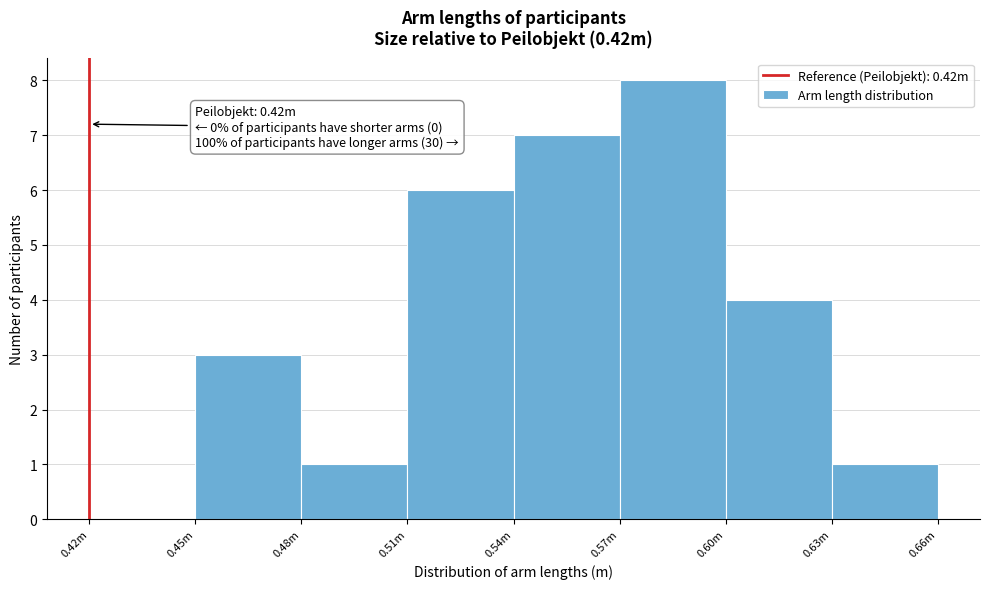

Reading left to right, list all the values displayed in this chart.

0.42m=0	0.45m=3	0.48m=1	0.51m=6	0.54m=7	0.57m=8	0.60m=4	0.63m=1